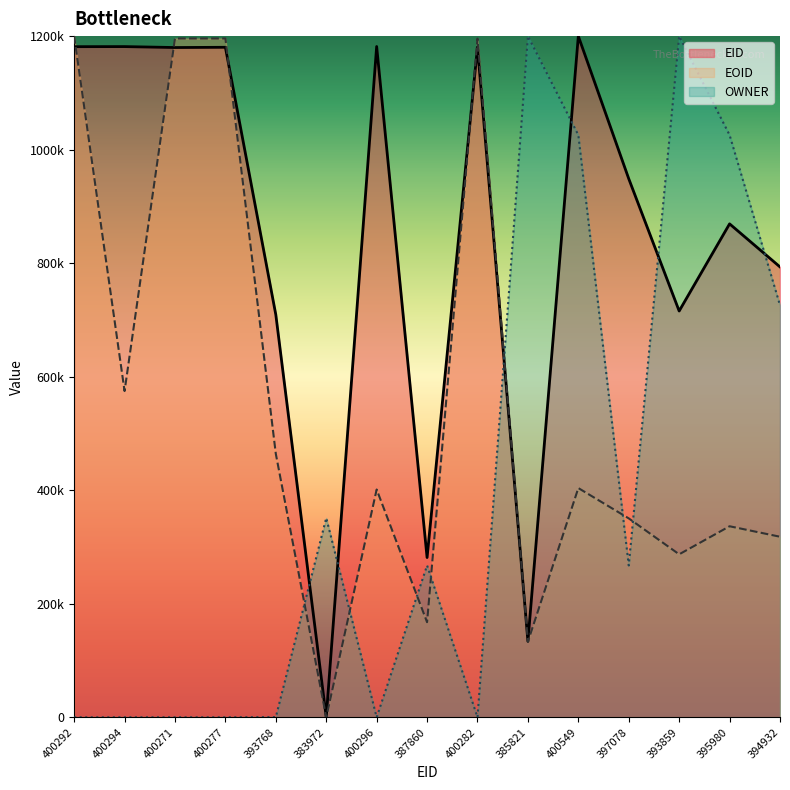

At which label is EID closest to 600000?

393768